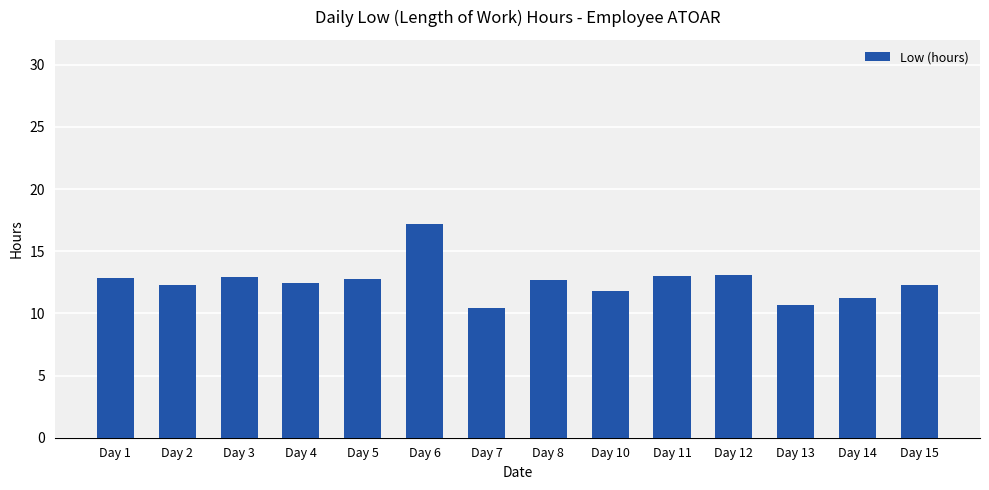

How many data points does each series have?

14